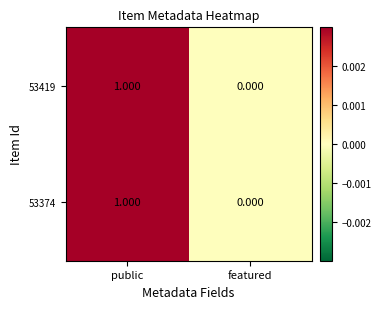

Is the value of 53419 at public greater than the value of 53374 at featured?

Yes